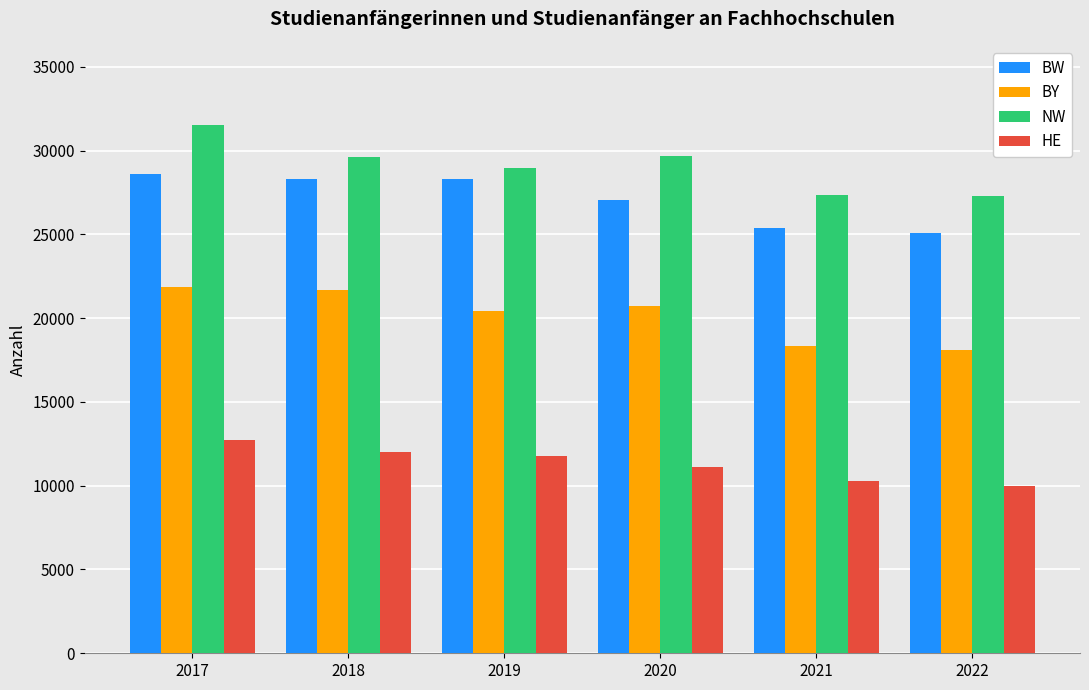

List the series in order of their peak value, highest first.

NW, BW, BY, HE